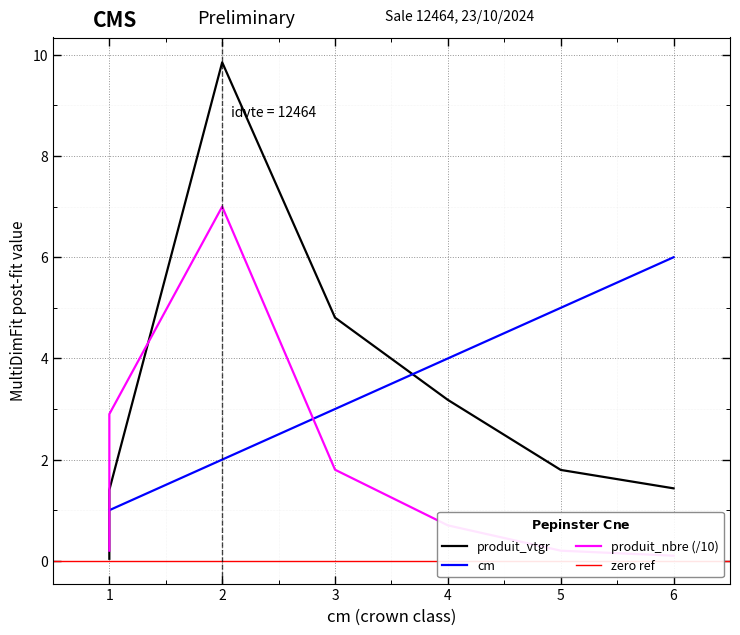

What is the spread (max minus min) of values at 1?

1.9